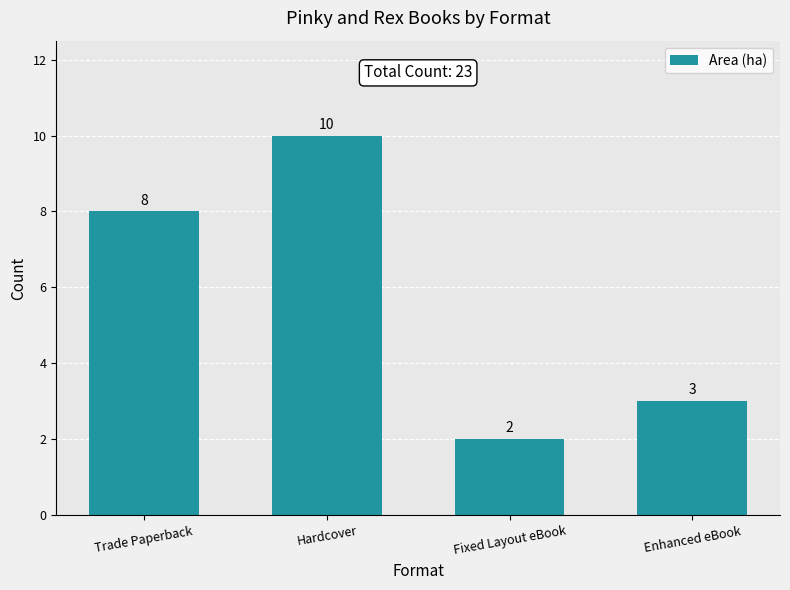

Reading left to right, extract all data points from this chart.

Trade Paperback=8	Hardcover=10	Fixed Layout eBook=2	Enhanced eBook=3